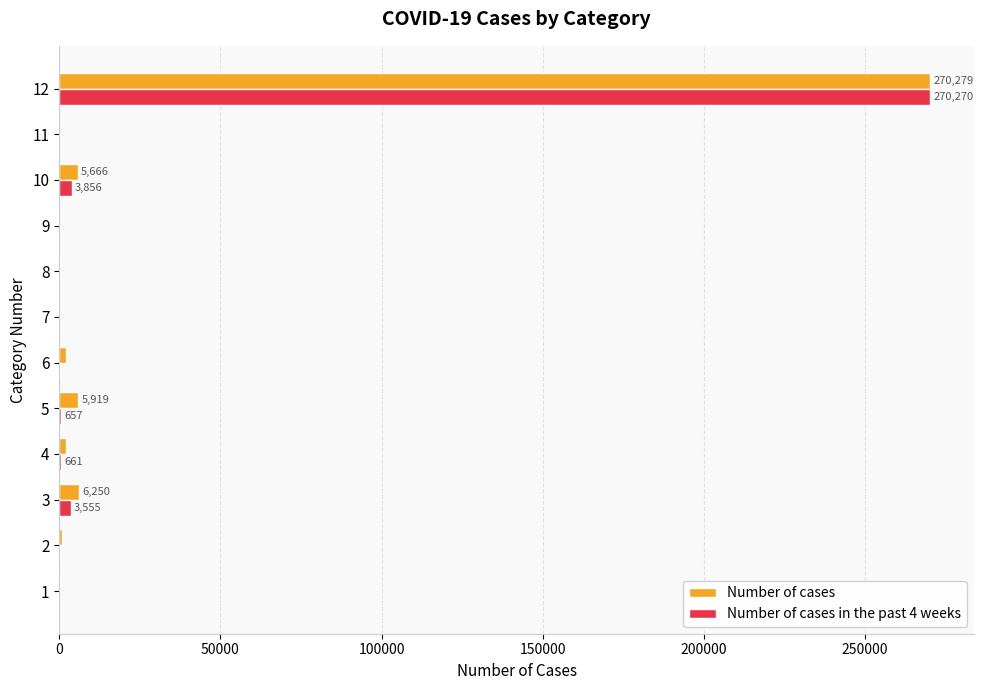

Which series has the largest range (max minus min)?

Number of cases in the past 4 weeks